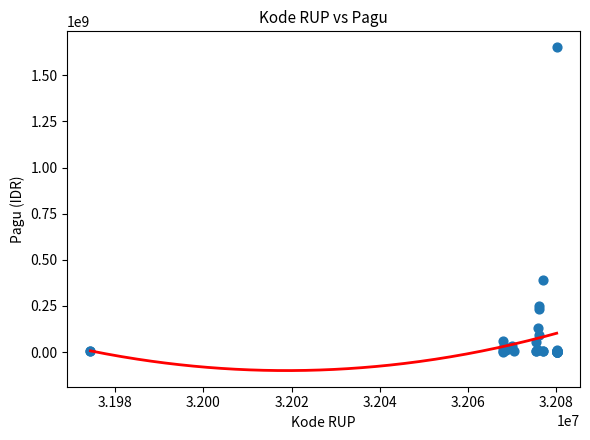

What Y value in the scatter plot is closest to 825100000?

391634000